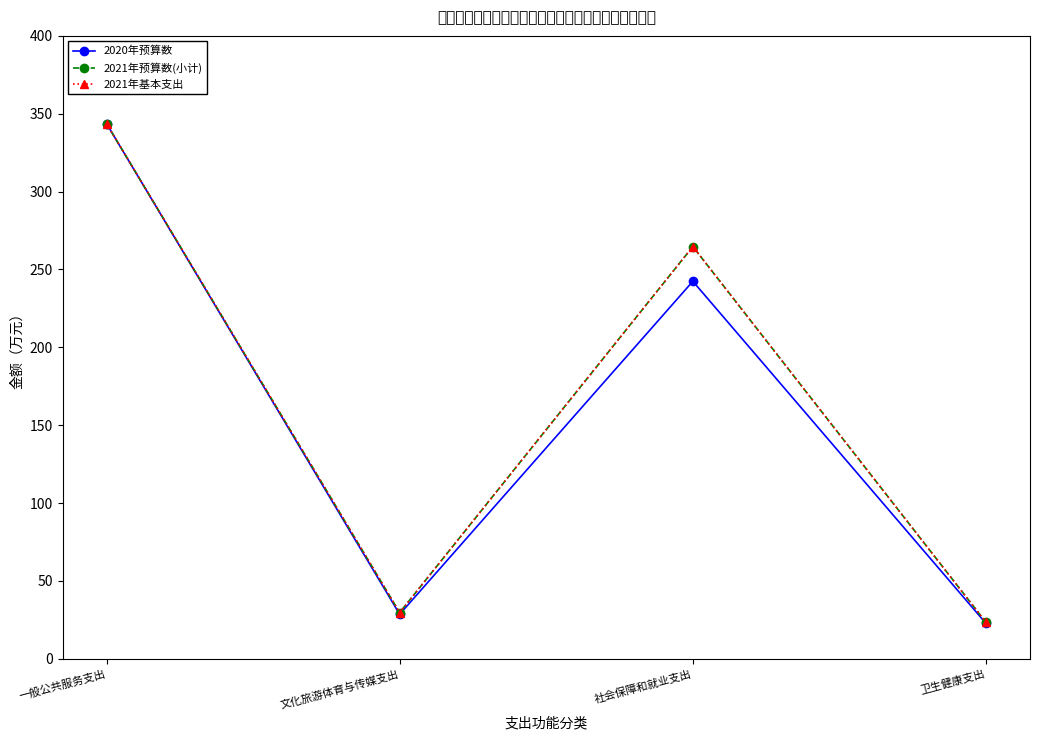

Does the chart have visible grid lines?

No